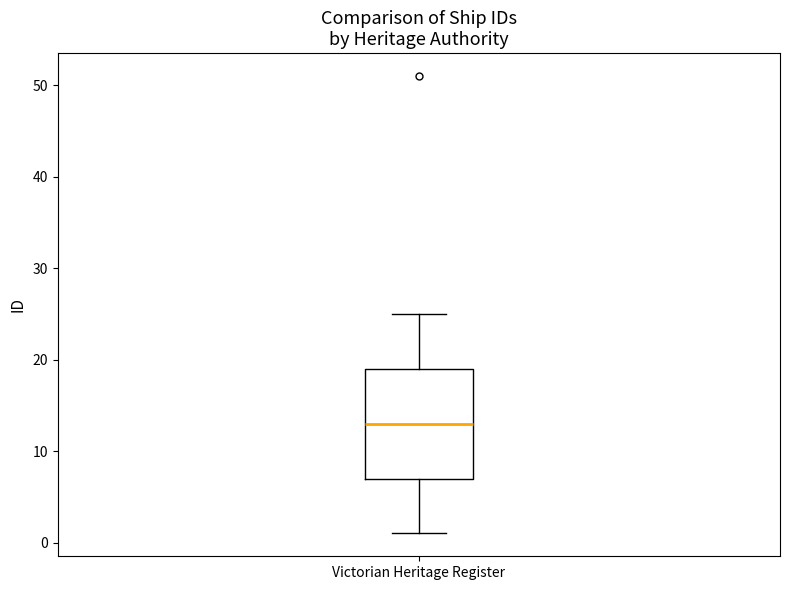

Where does the upper whisker of the box for Victorian Heritage Register end on the y-axis? The values are not printed on the chart, so give them approximately, as read against the axis.

25